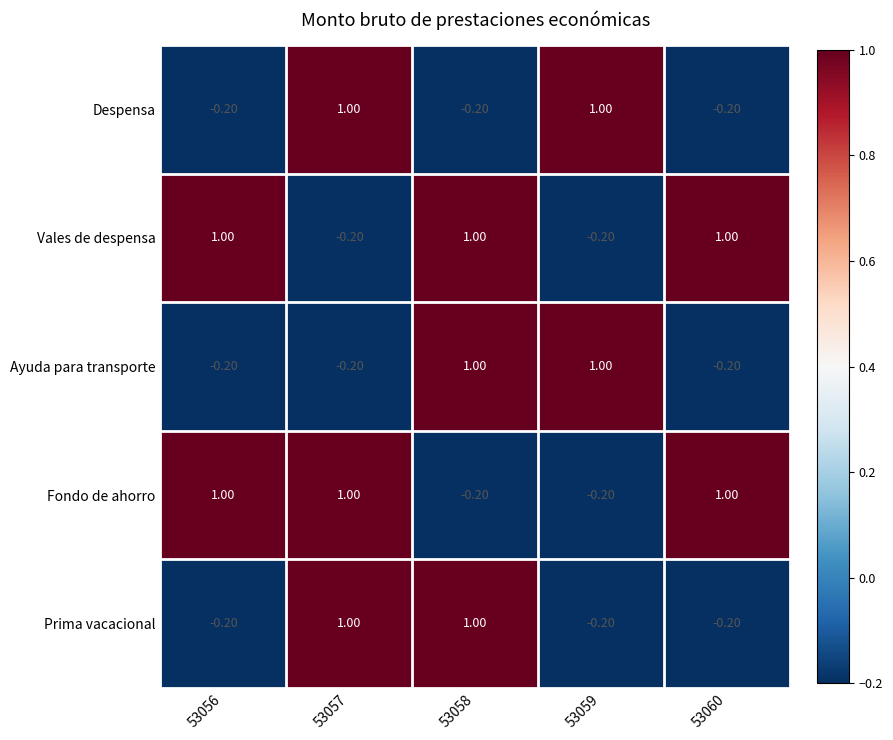

What is the total value across all series at 53058?

2.6